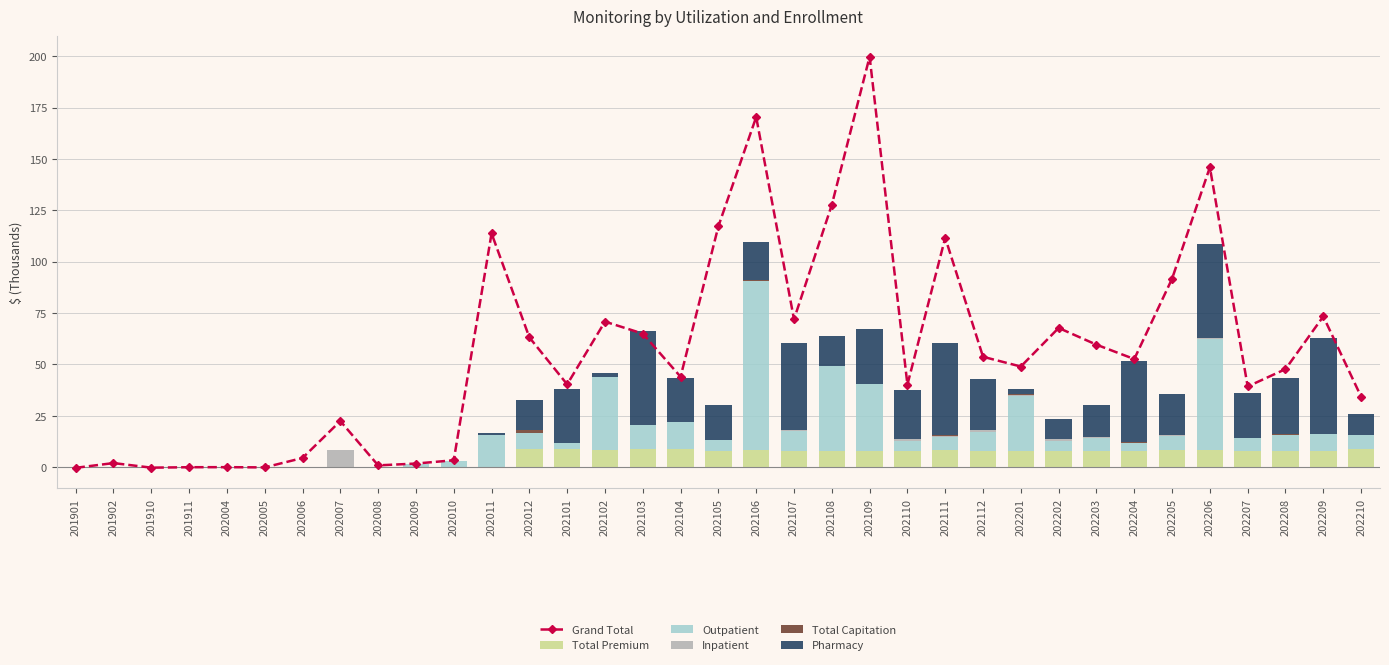

Between 202005 and 202208, which series saw the biggest shift?

Grand Total